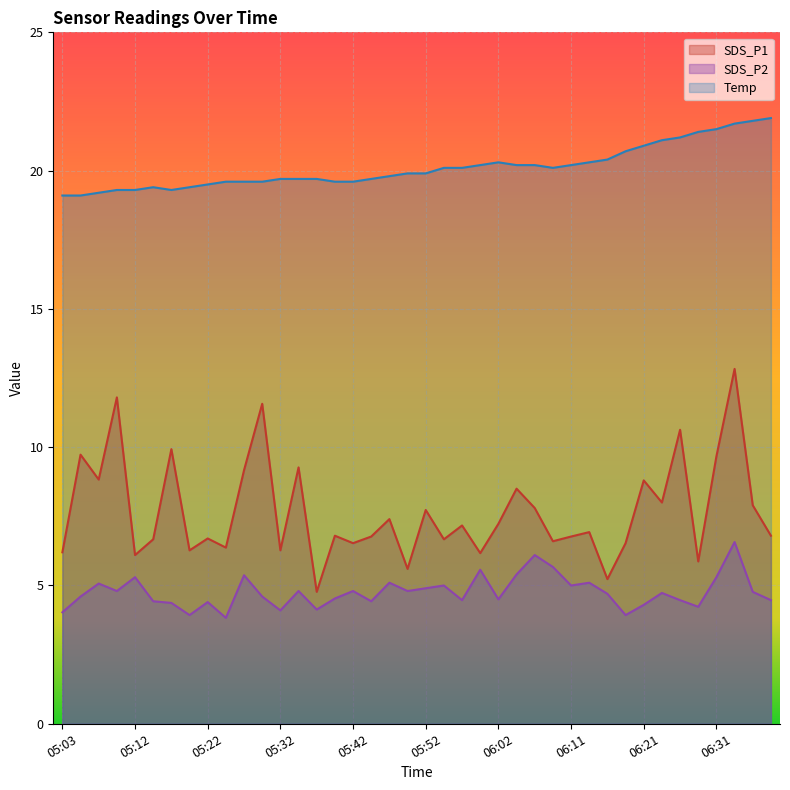

Rank the series by their maximum value, from lowest to highest.

SDS_P2, SDS_P1, Temp